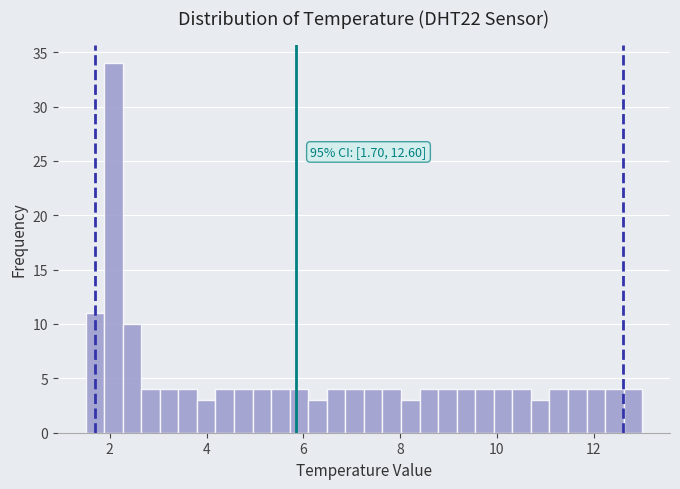

Around what value on the x-axis is the tallest bar? Give the approximate position of its centre, as read against the axis.

2.0